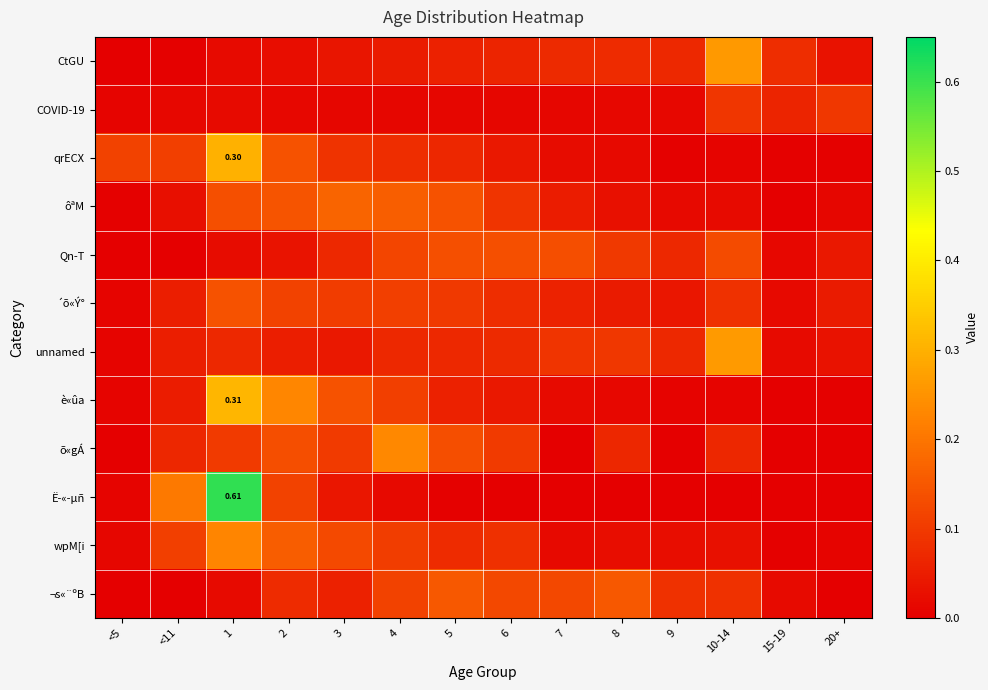

Count the number of data series in this chart.

12